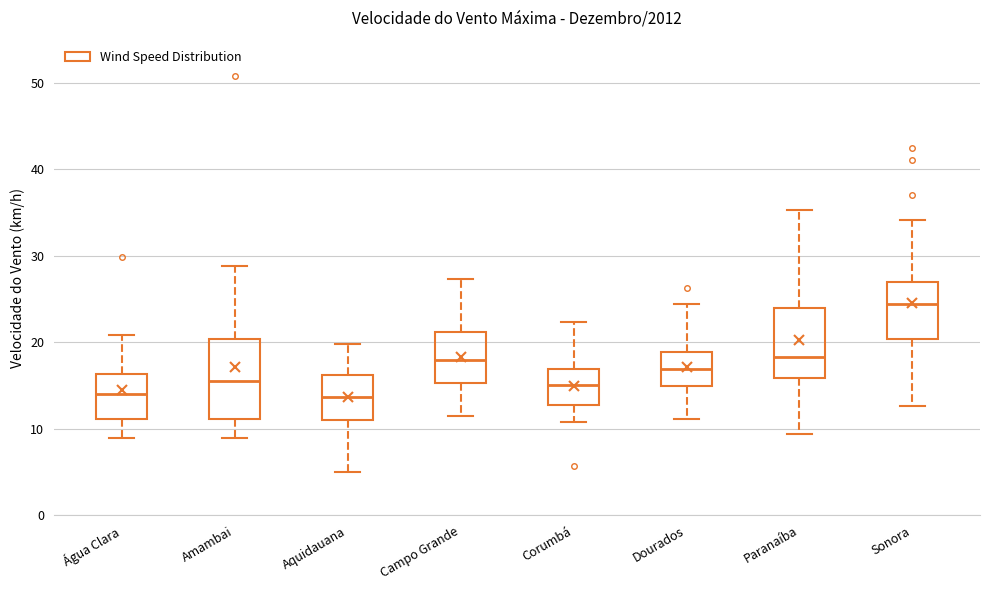

Which box is the tallest, from its lower edge to its upper edge?

Amambai